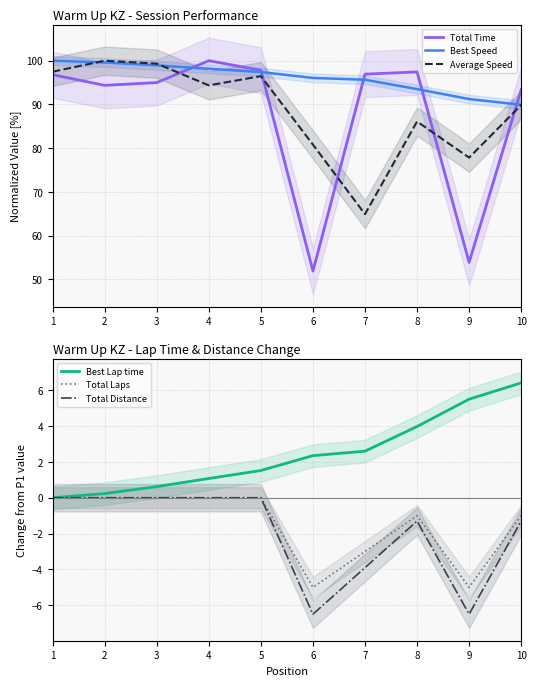

What is the smallest value displayed?

-6.5